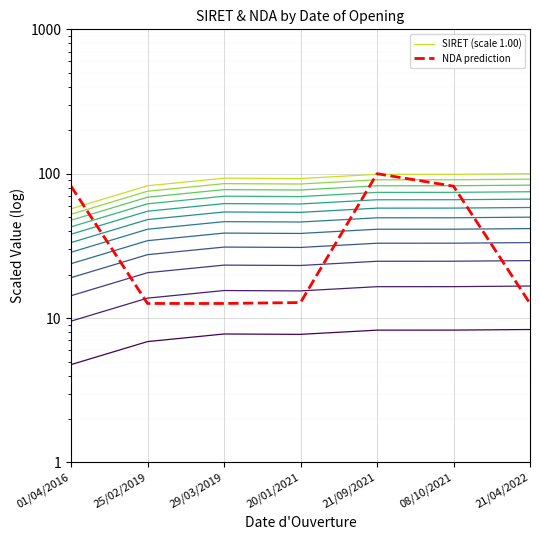

True or false: NDA prediction and SIRET (scale 1.00) cross at least once.

True